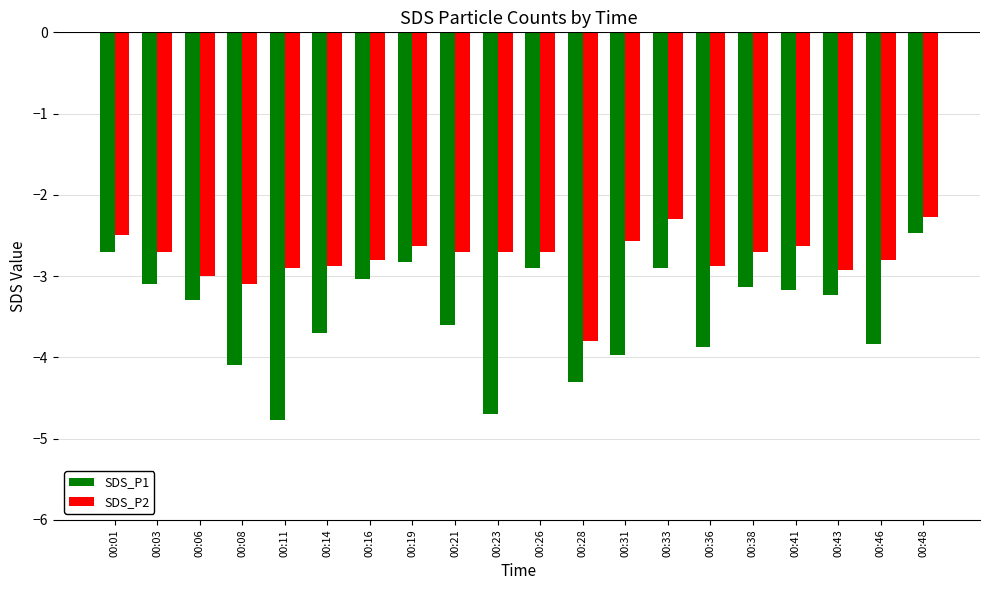

What is the maximum value for SDS_P2?

-2.3